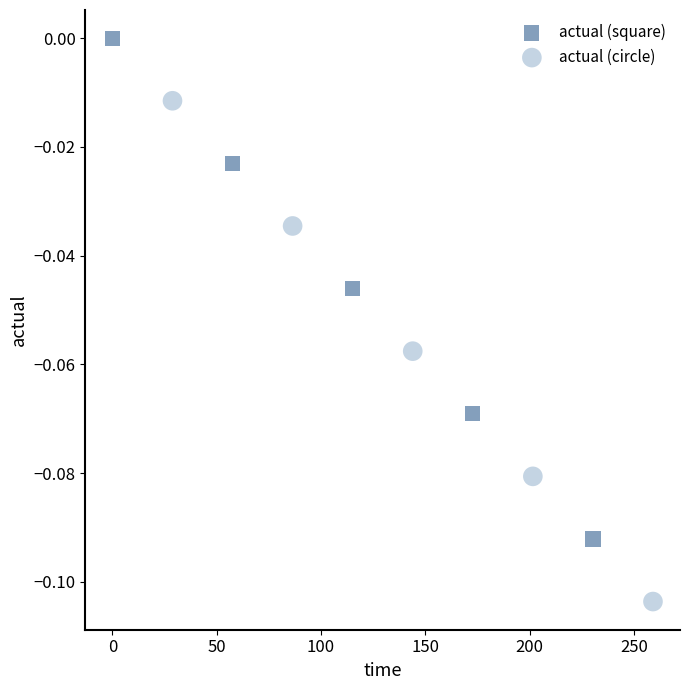

Which series contains the lowest Y value?

actual (circle)